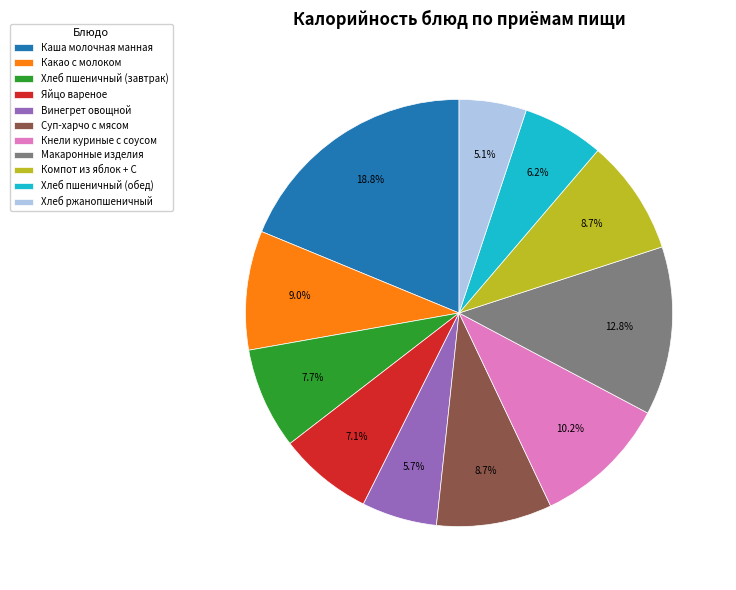

To the nearest percent, what is the difference between the largest and smallest slice percentages?

14%